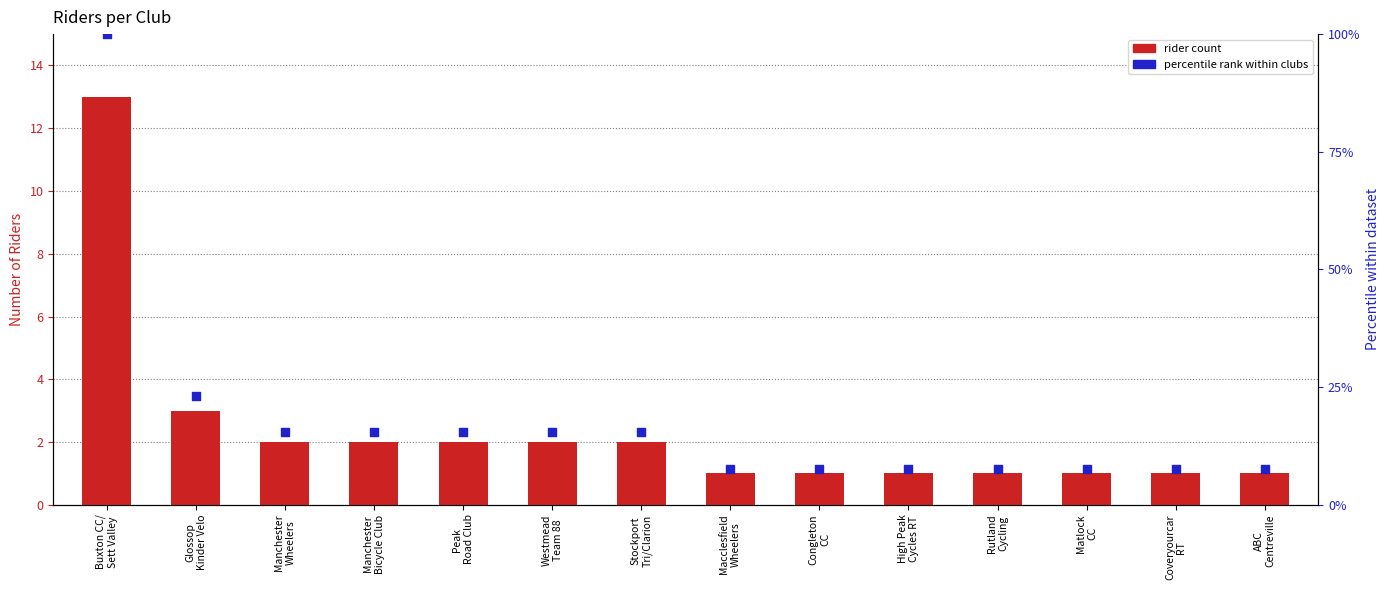

What is the total value across all series at Congleton
CC?

1.1